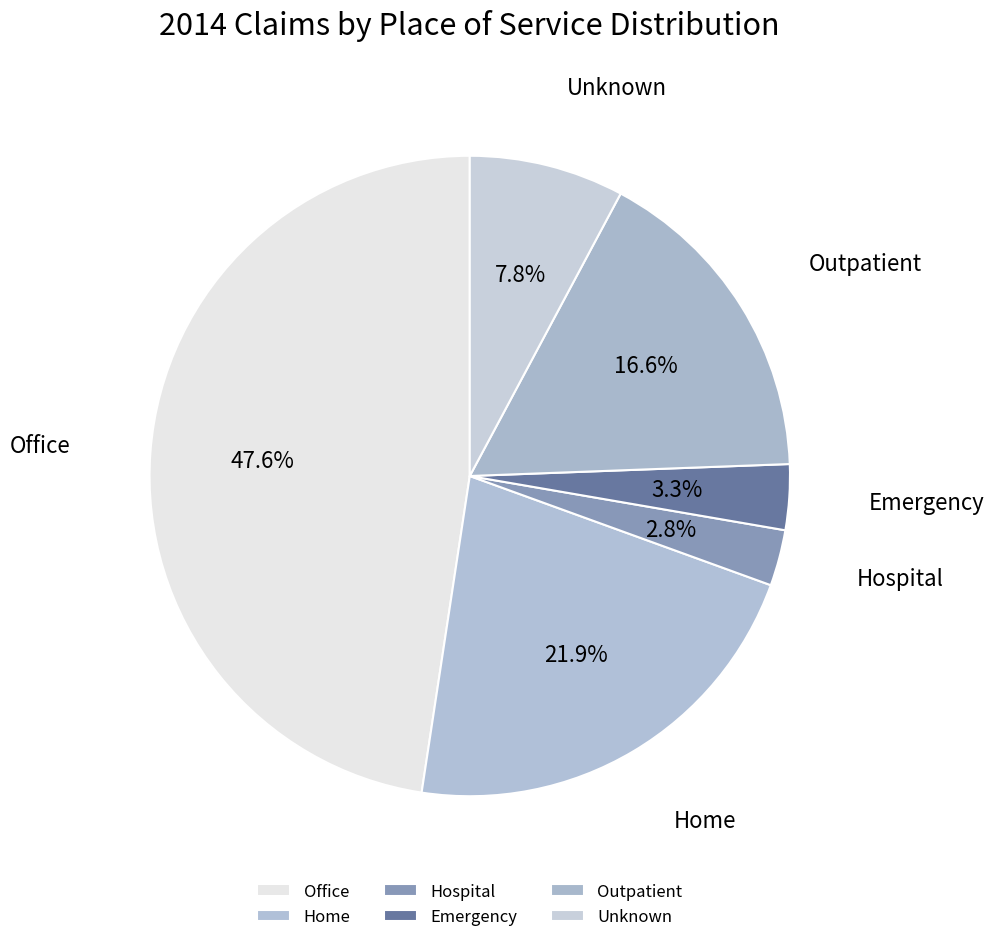

Combined, what portion of the pie is Hospital and Emergency?

6.1%